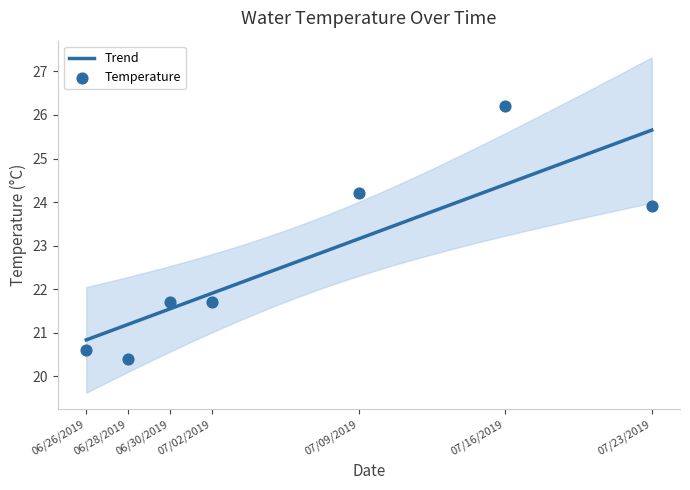

What is the change in value from 06/30/2019 to 07/16/2019?

+4.5